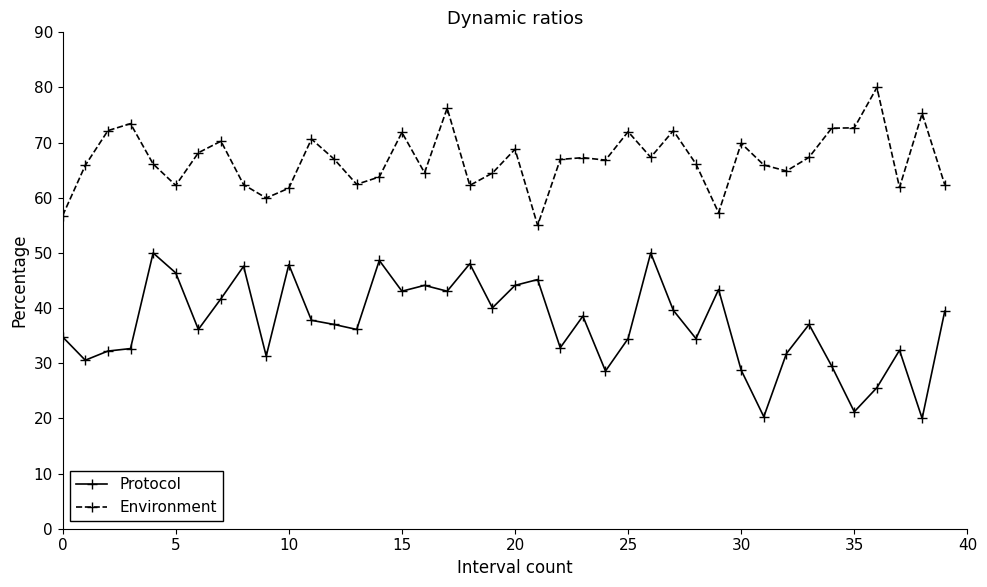

How many lines are shown in the chart?

2